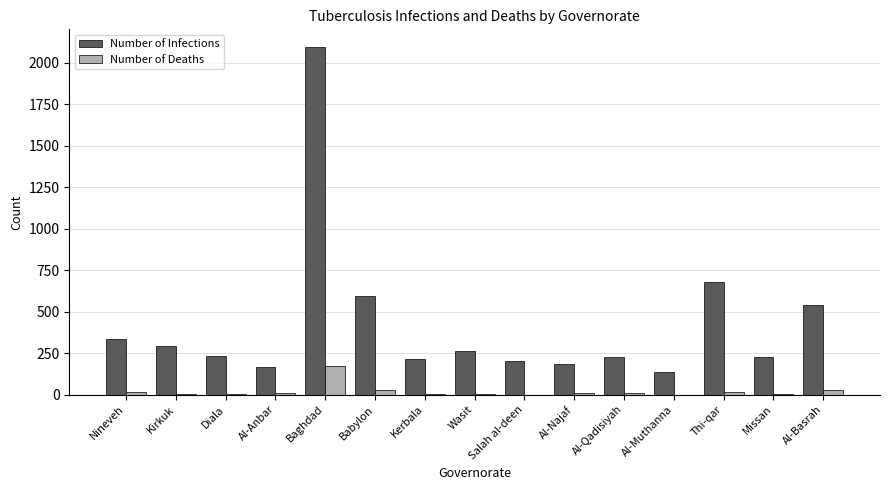

What is the difference between the Number of Infections values at Kerbala and Diala?

21